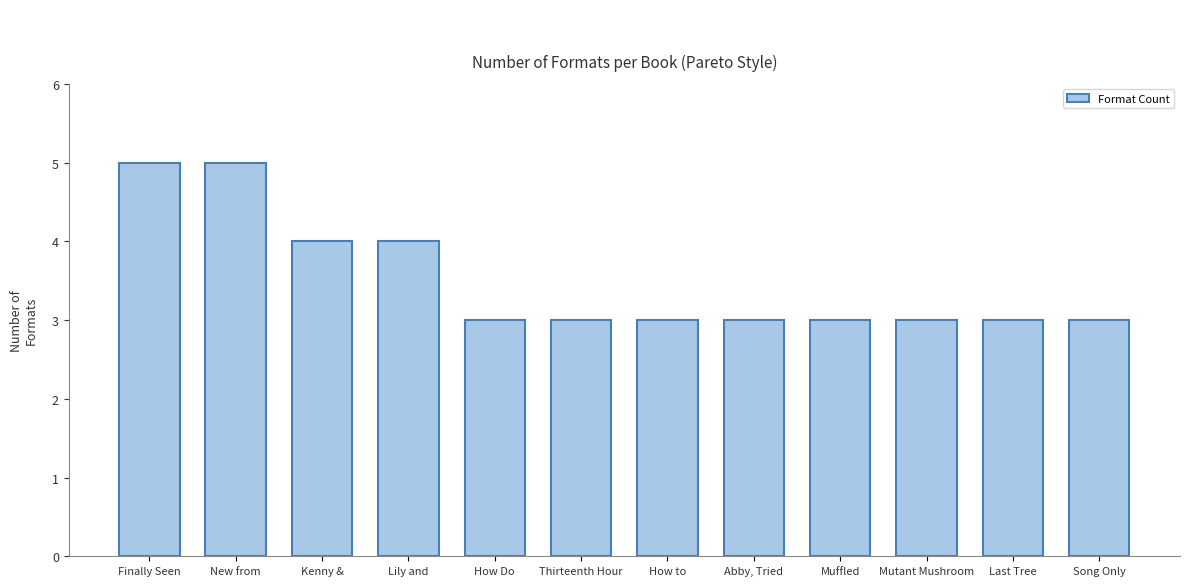

Reading left to right, what are all the values shown in this chart?

Finally Seen=5	New from=5	Kenny &=4	Lily and=4	How Do=3	Thirteenth Hour=3	How to=3	Abby, Tried=3	Muffled=3	Mutant Mushroom=3	Last Tree=3	Song Only=3